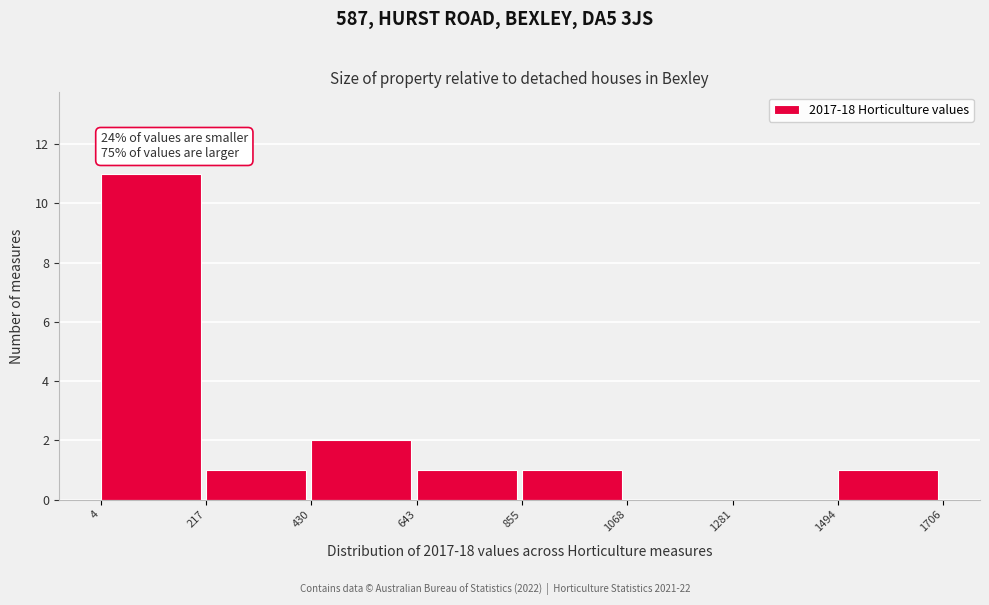

Which range on the x-axis has the tallest bar?

4 to 217